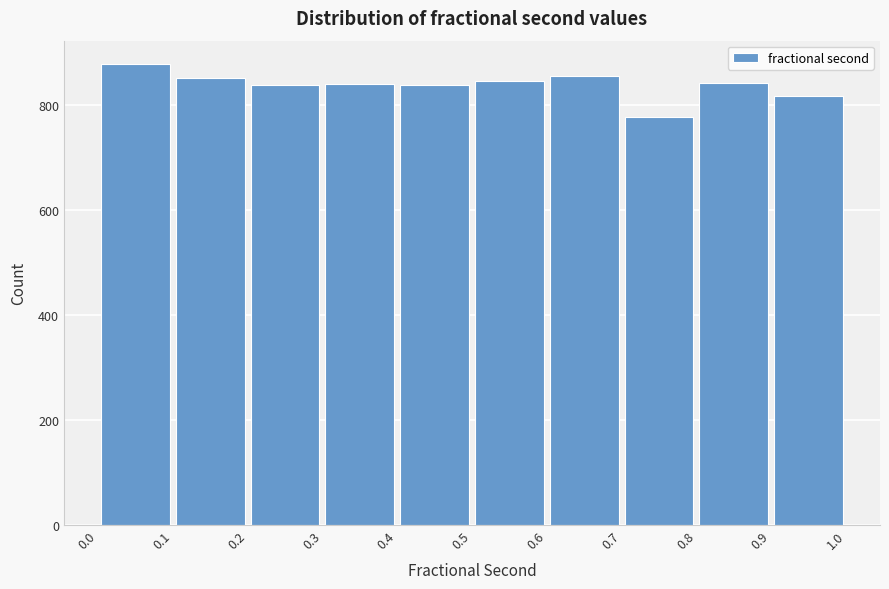

Reading left to right, transcribe this chart: for each bar, give the range it covers on the x-axis and its height. The values are not printed on the chart, so give them approximately, as read against the axis.

0.0 to 0.1: 880
0.1 to 0.2: 860
0.2 to 0.3: 840
0.3 to 0.4: 840
0.4 to 0.5: 840
0.5 to 0.6: 840
0.6 to 0.7: 860
0.7 to 0.8: 780
0.8 to 0.9: 840
0.9 to 1.0: 820